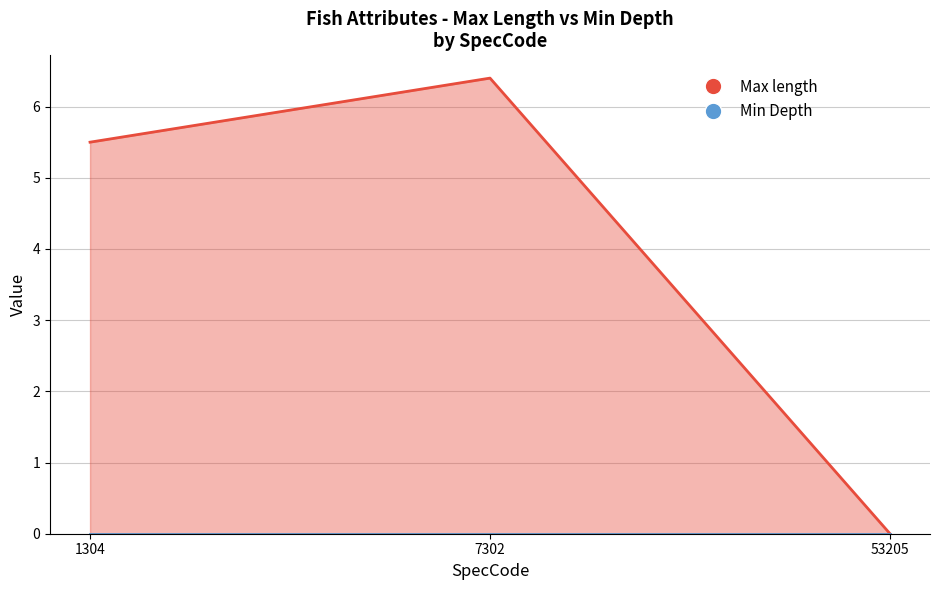

Is it true that the value at 1304 is 9.0?

False